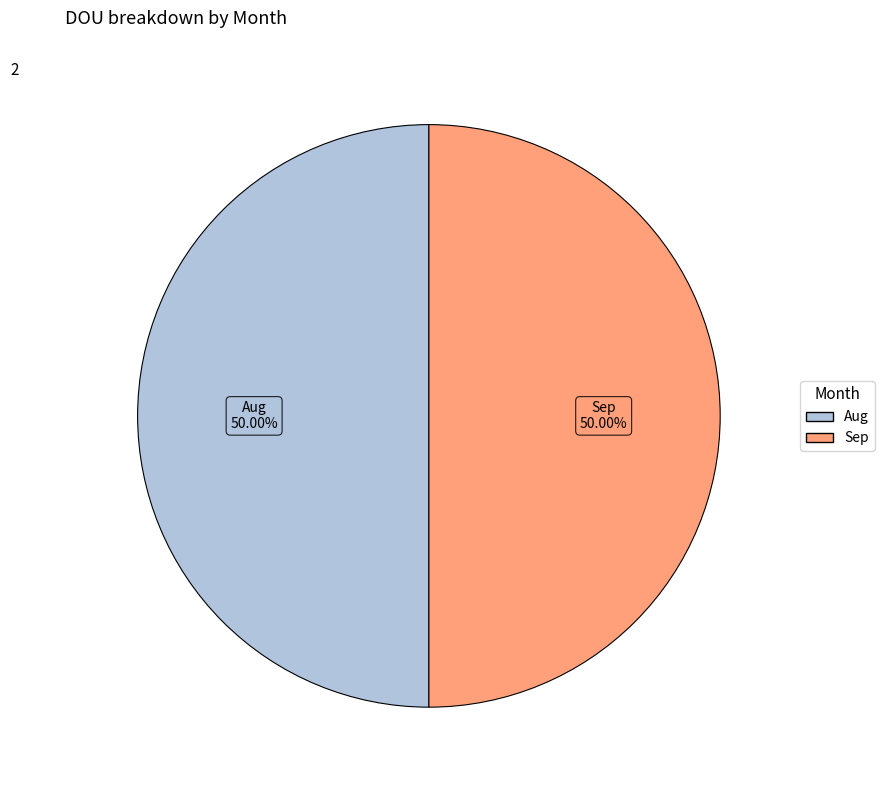

Combined, do Aug and Sep account for over 50%?

Yes